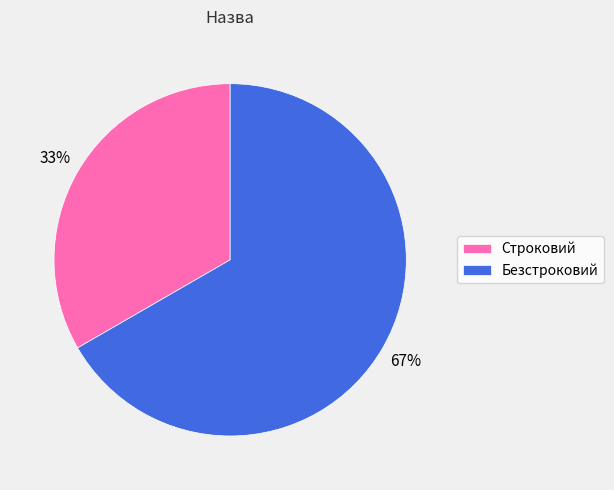

Combined, do Строковий and Безстроковий account for over 50%?

Yes